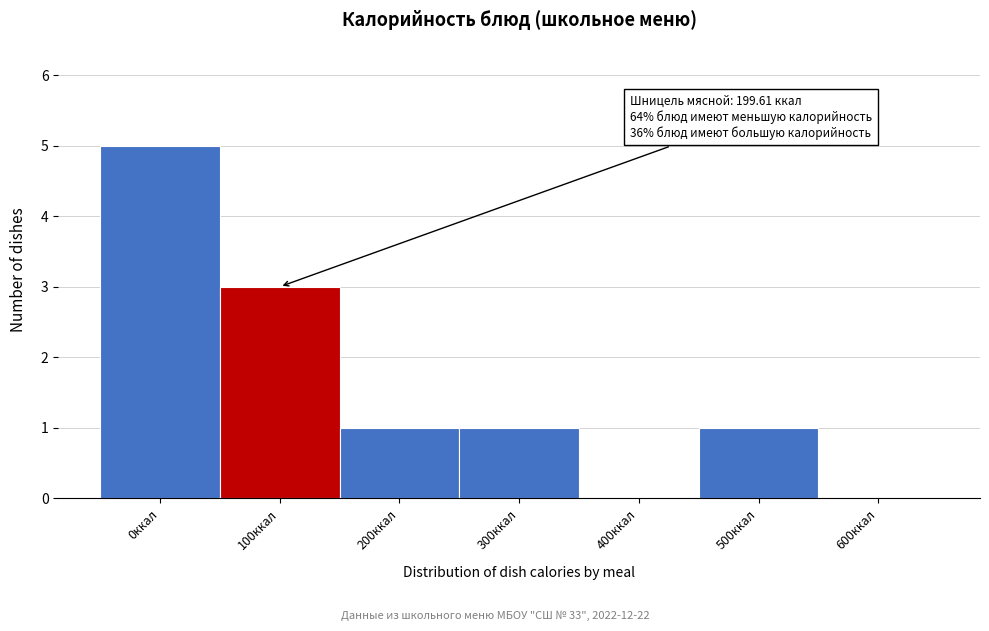

Reading left to right, extract all data points from this chart.

0ккал=5	100ккал=3	200ккал=1	300ккал=1	400ккал=0	500ккал=1	600ккал=0